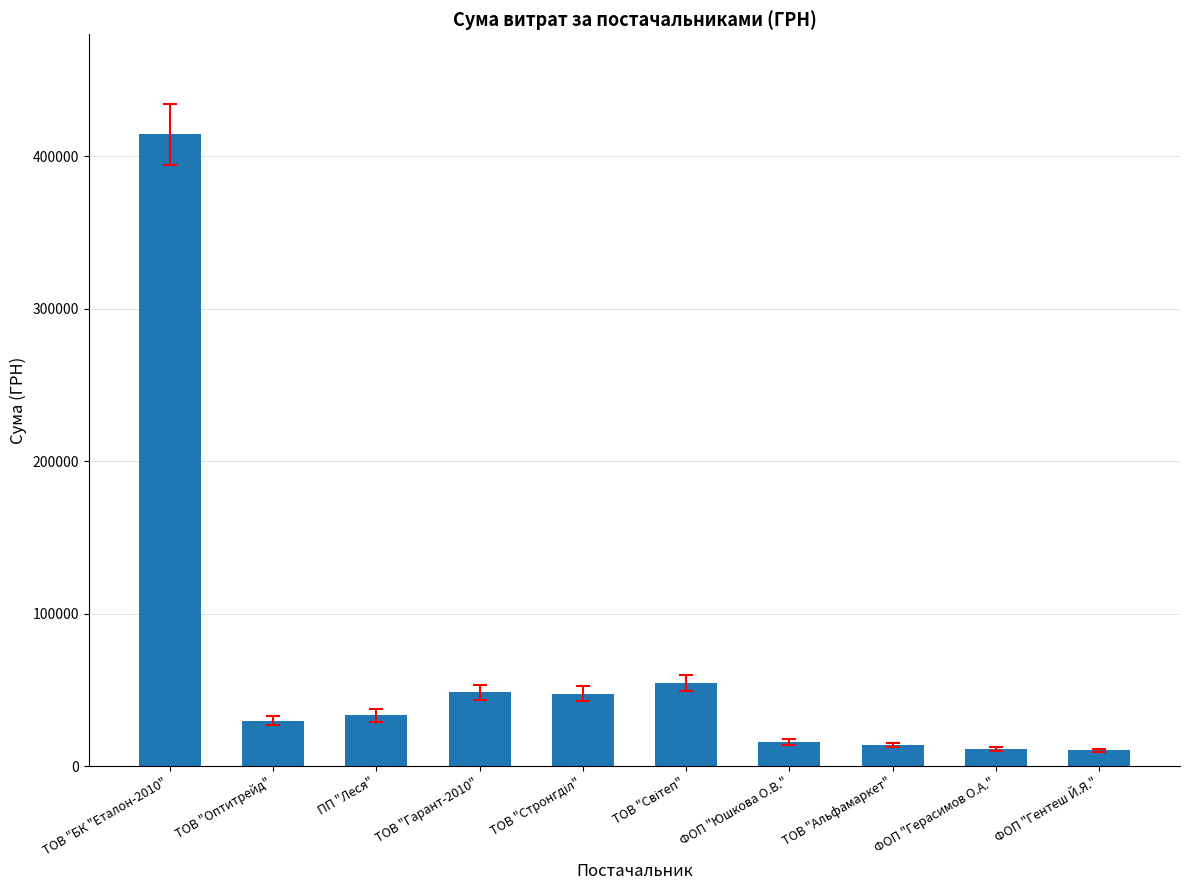

What value does the data have at ТОВ "Оптитрейд"?

29764.1